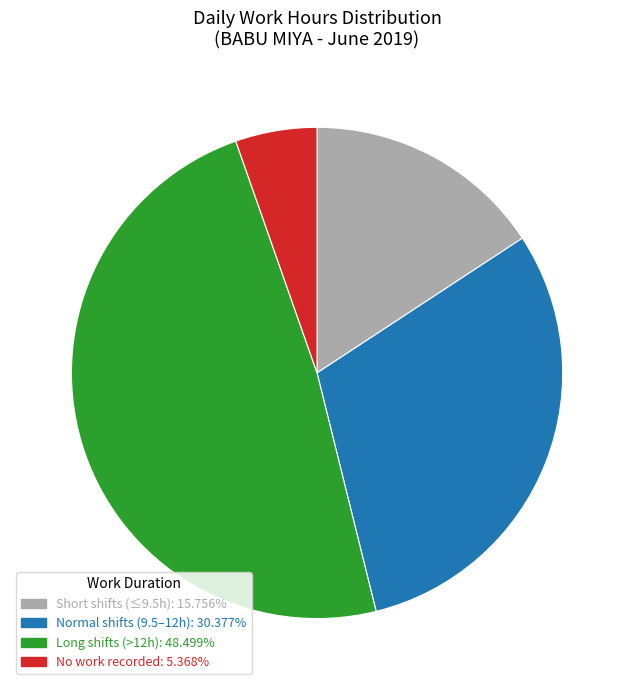

Does any single category account for the majority?

No